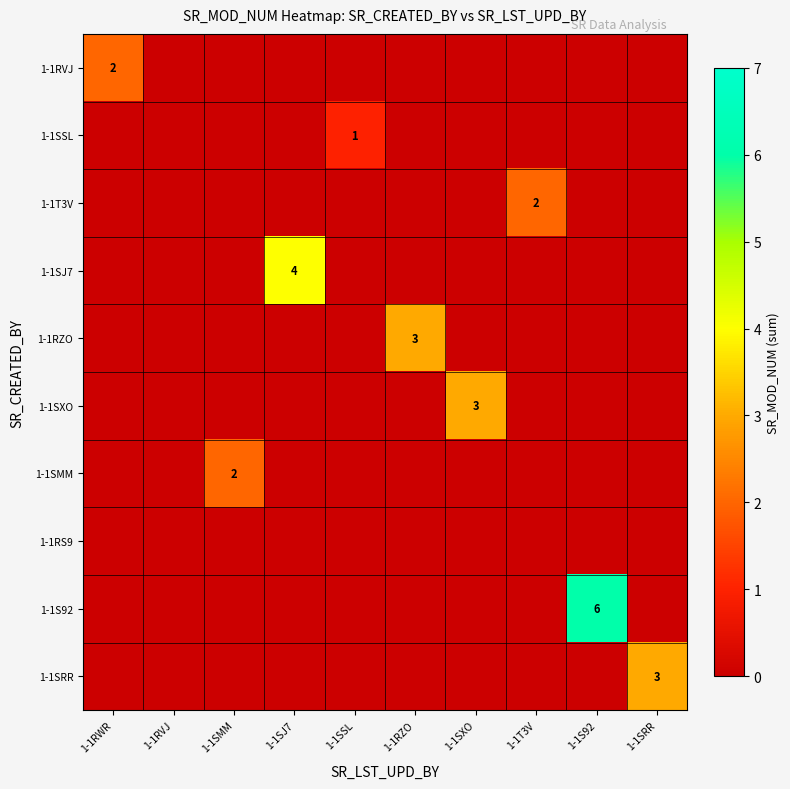

The value of 1-1SXO at 1-1SJ7 is 0. True or false?

True